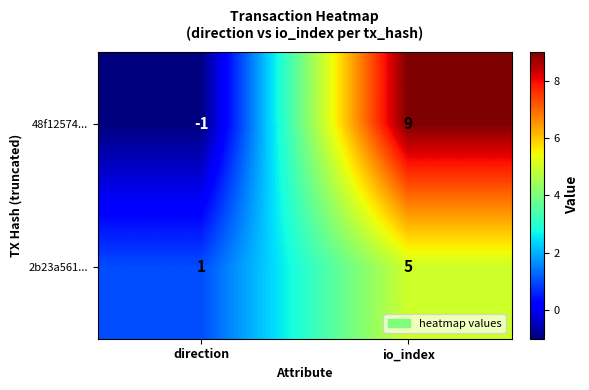

Reading right to left, transcribe all the data shown in this chart.

48f12574...: io_index=9	direction=-1
2b23a561...: io_index=5	direction=1